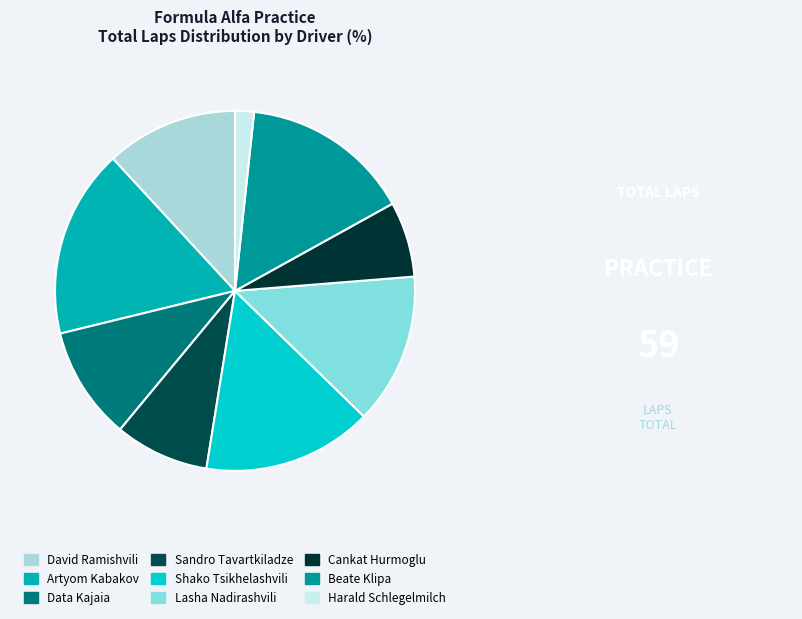

Which category has the smallest portion of the pie?

Harald Schlegelmilch